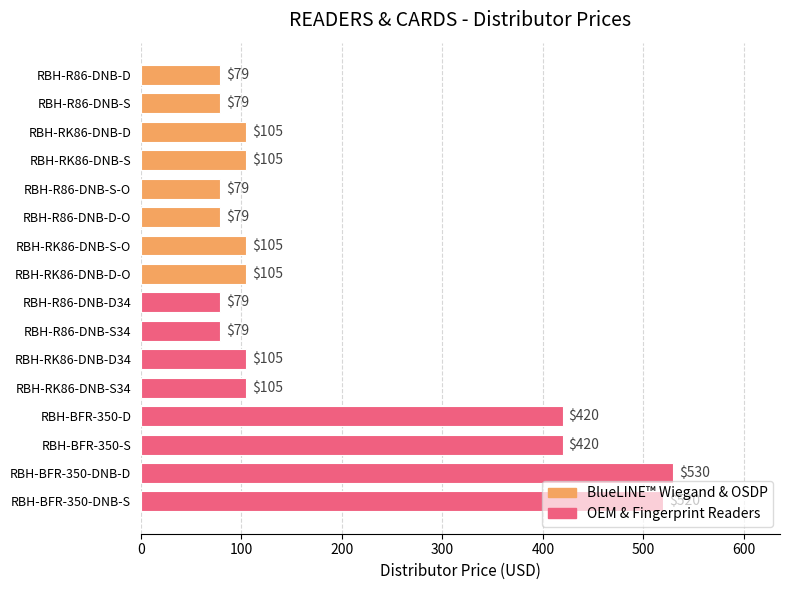

Is it true that the value at RBH-RK86-DNB-D34 is 105?

True